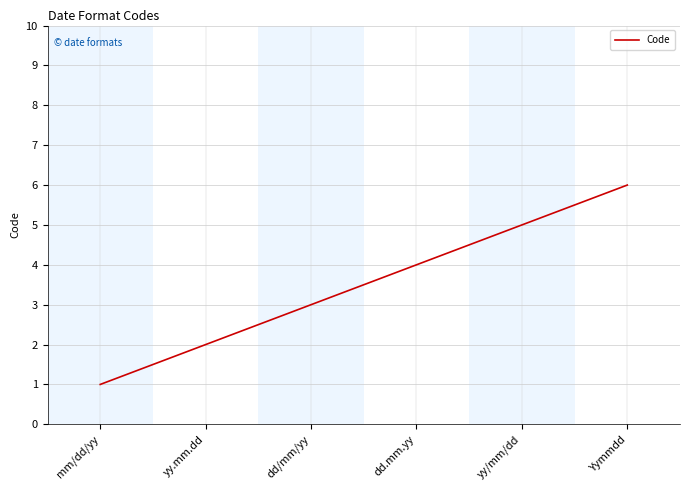

At which label is the value closest to 3?

dd/mm/yy